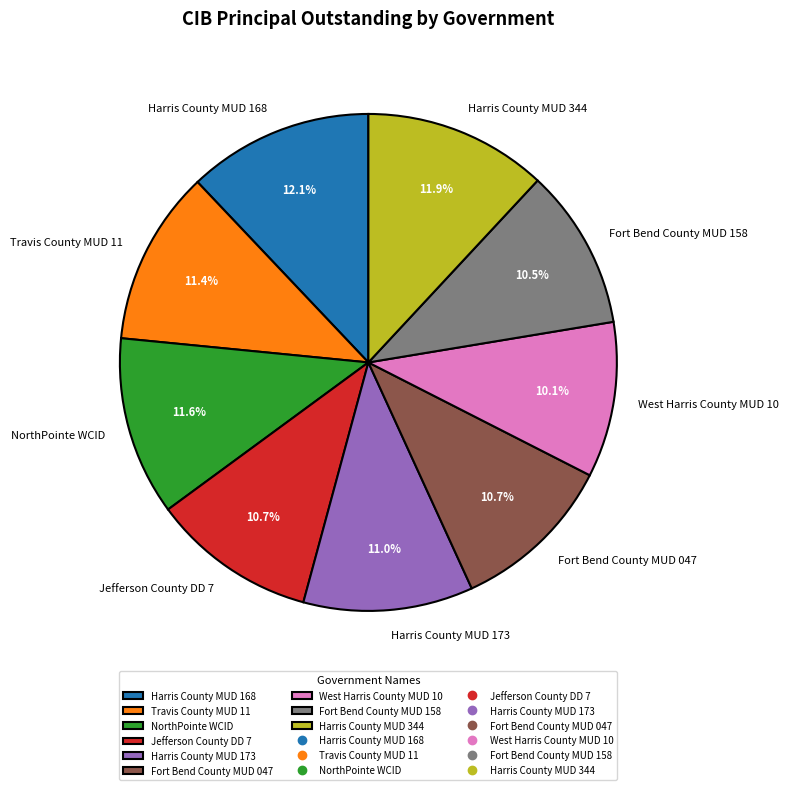

What percentage is the NorthPointe WCID slice, to the nearest percent?

12%